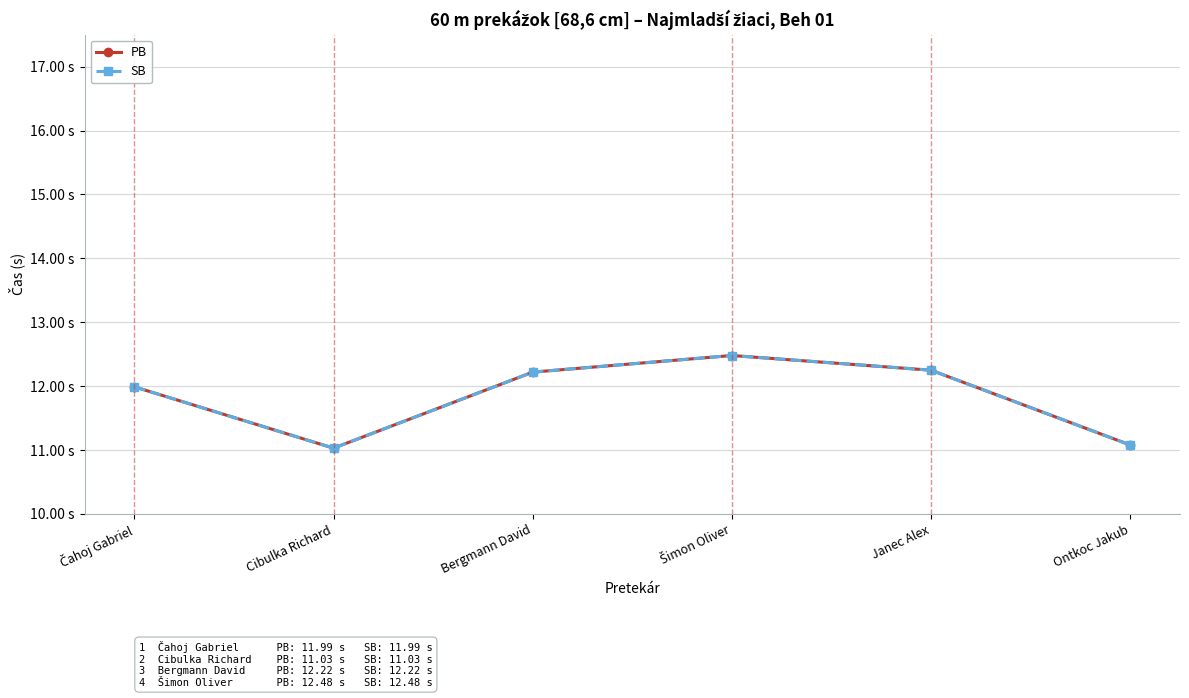

Rank the series at Čahoj Gabriel from lowest to highest value.

PB, SB